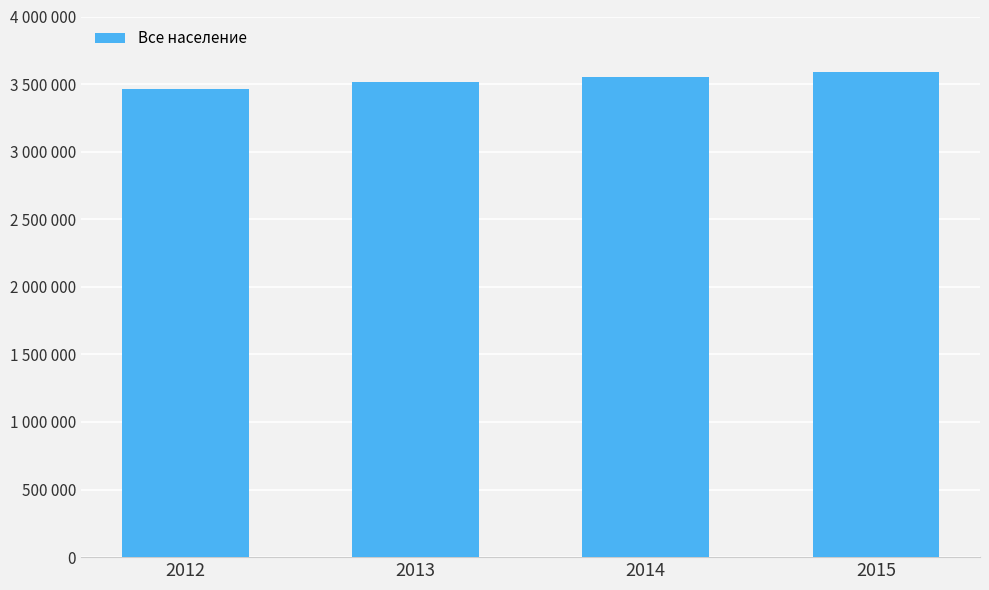

Rank the categories by value from highest to lowest.

2015, 2014, 2013, 2012